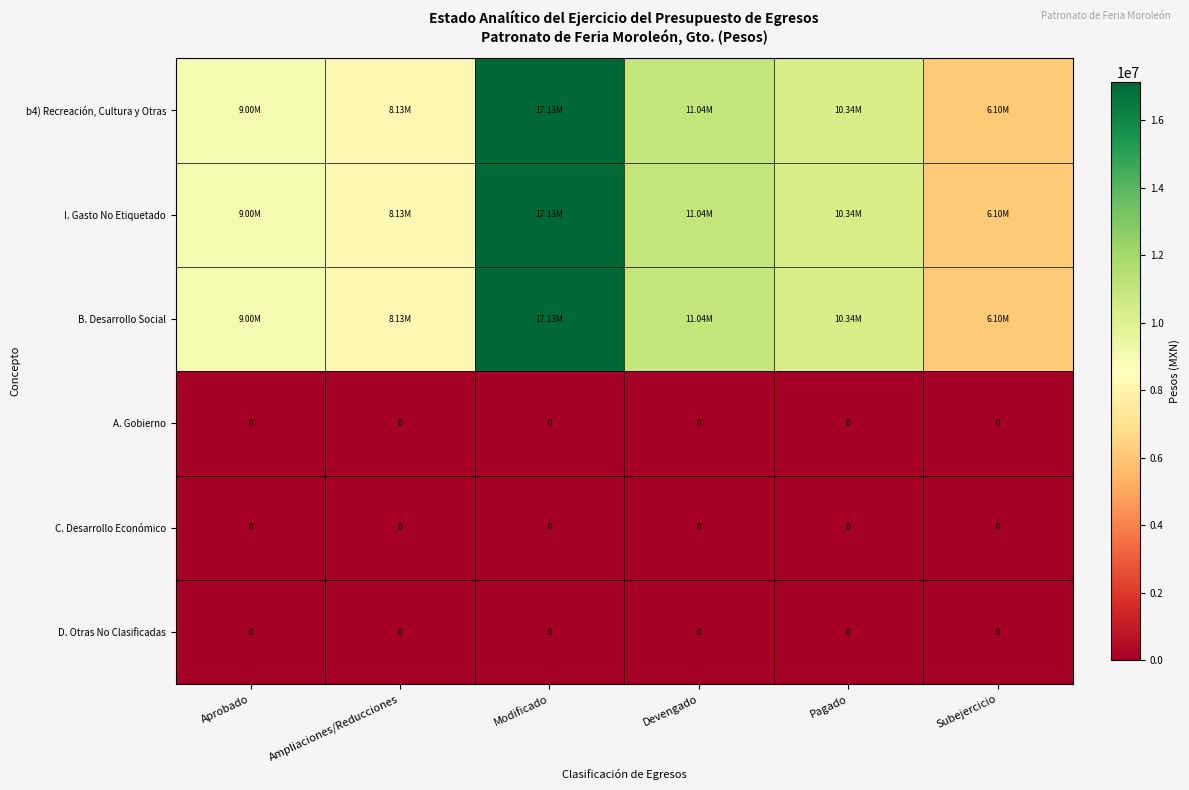

At how many categories does at least one series exceed 1976067?

6